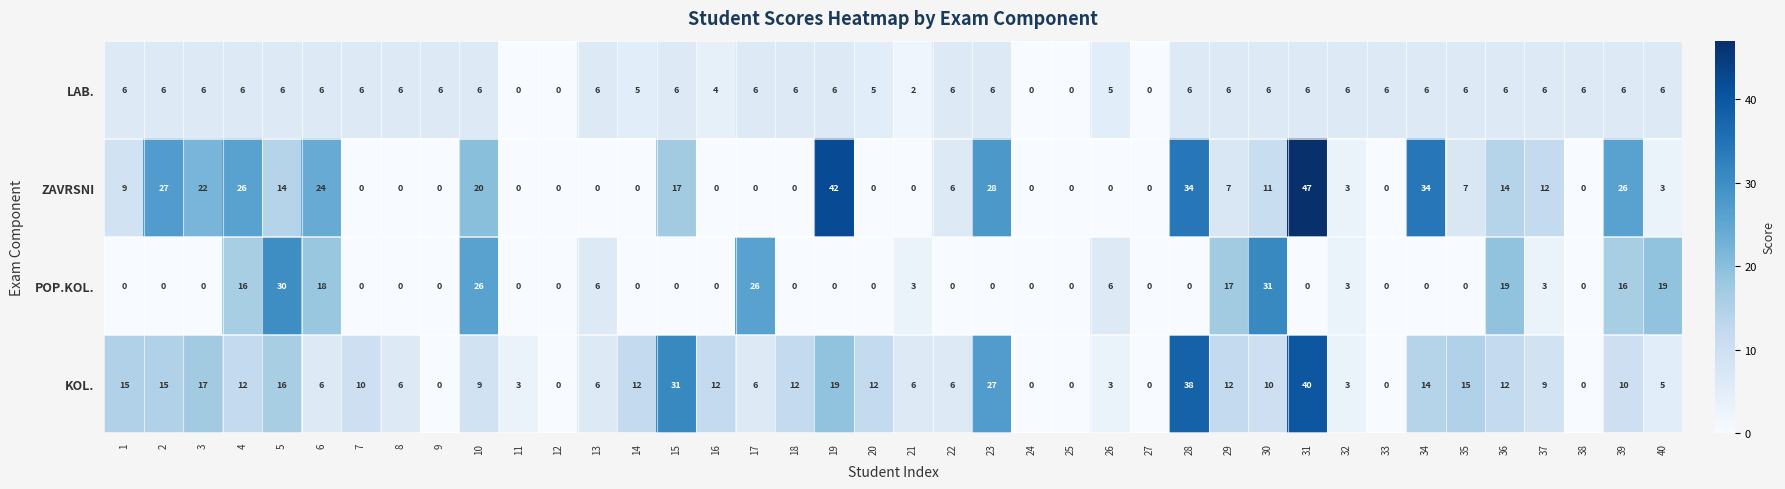

How many data points does each series have?

40